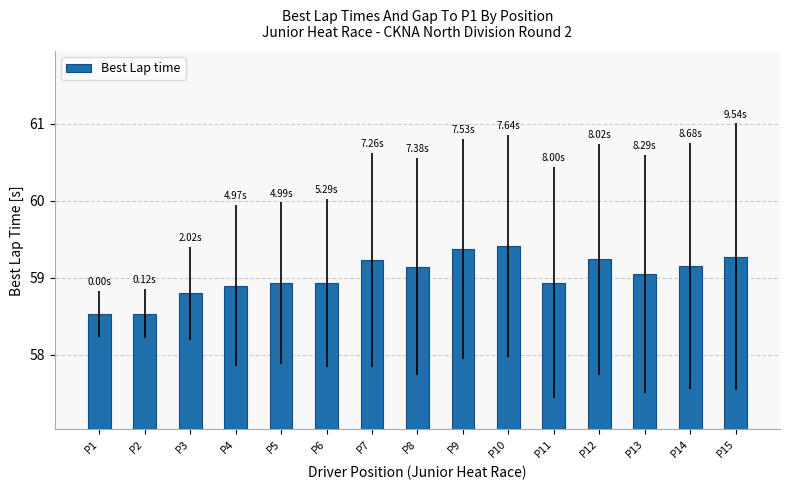

What is the difference between the maximum and minimum values?

0.9